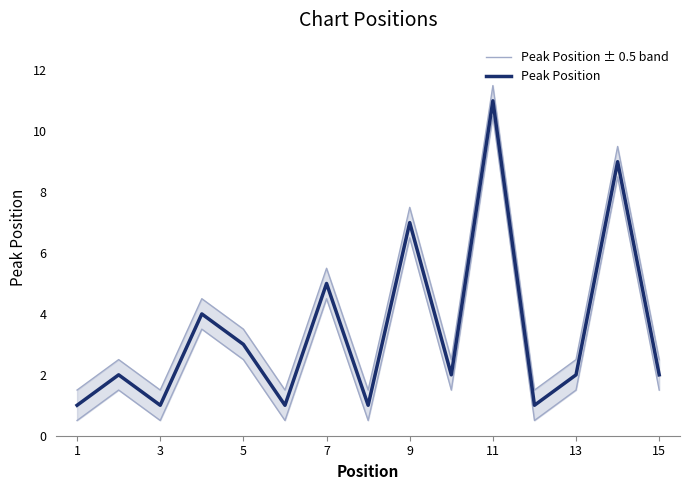

Where is the first local minimum for Peak Position?

3